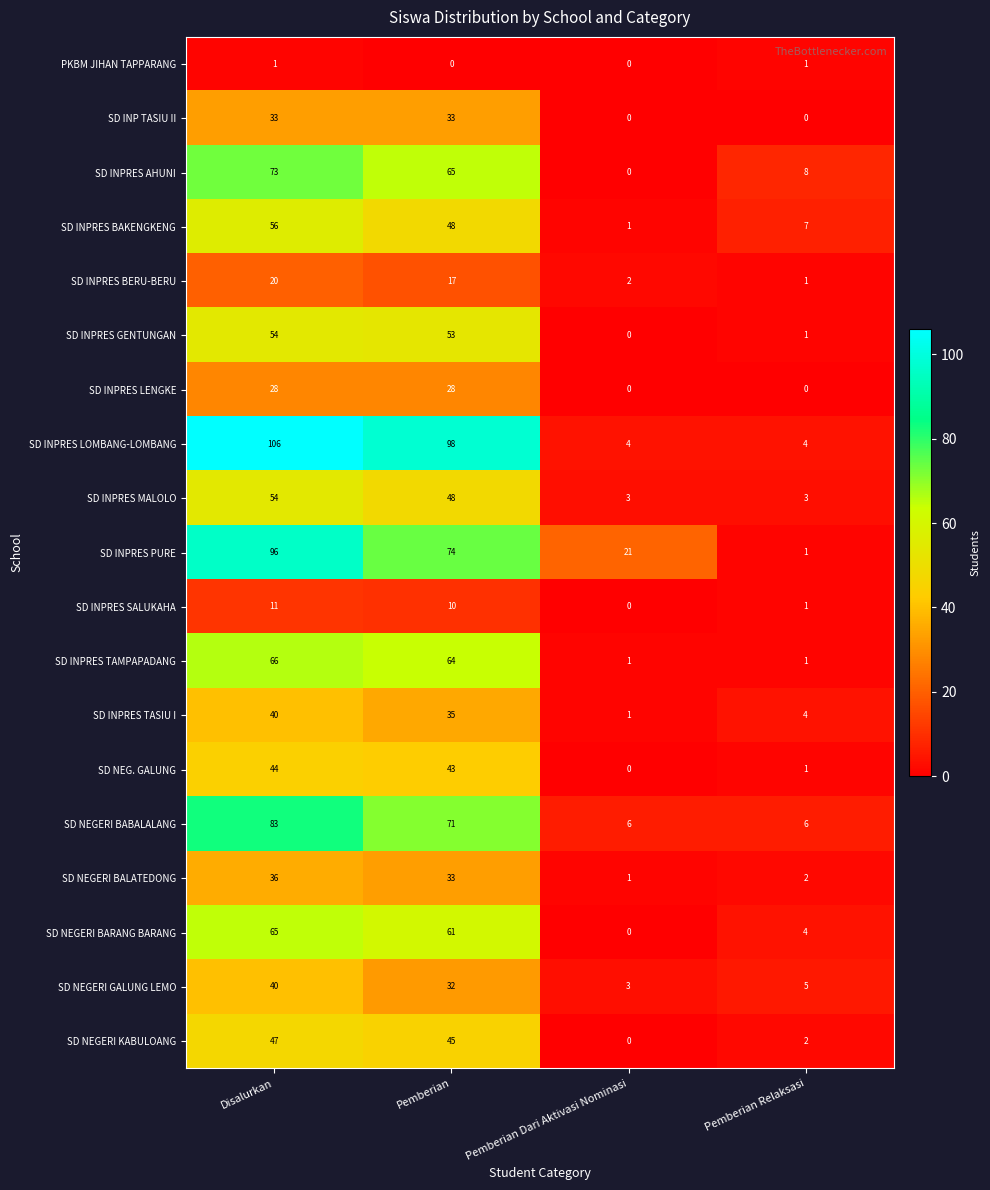

What is the difference between the highest and lowest values at Pemberian?

98